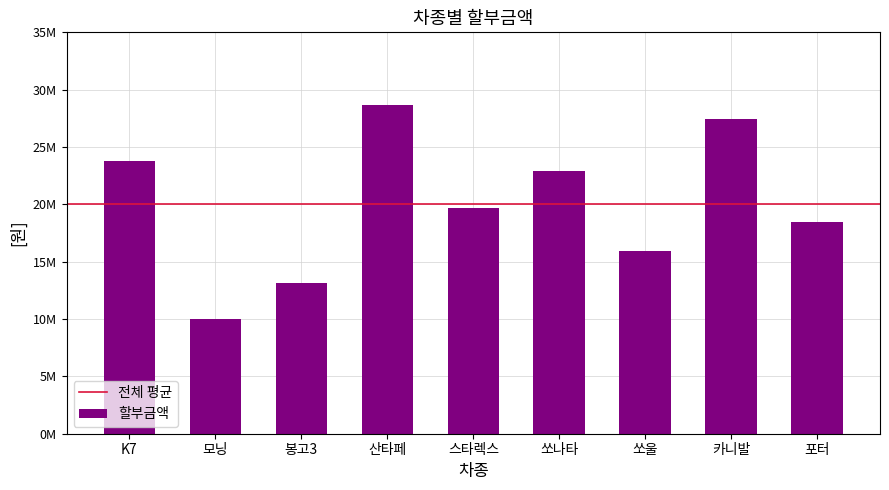

What is the value of the 7th bar from the left?

15925000.0